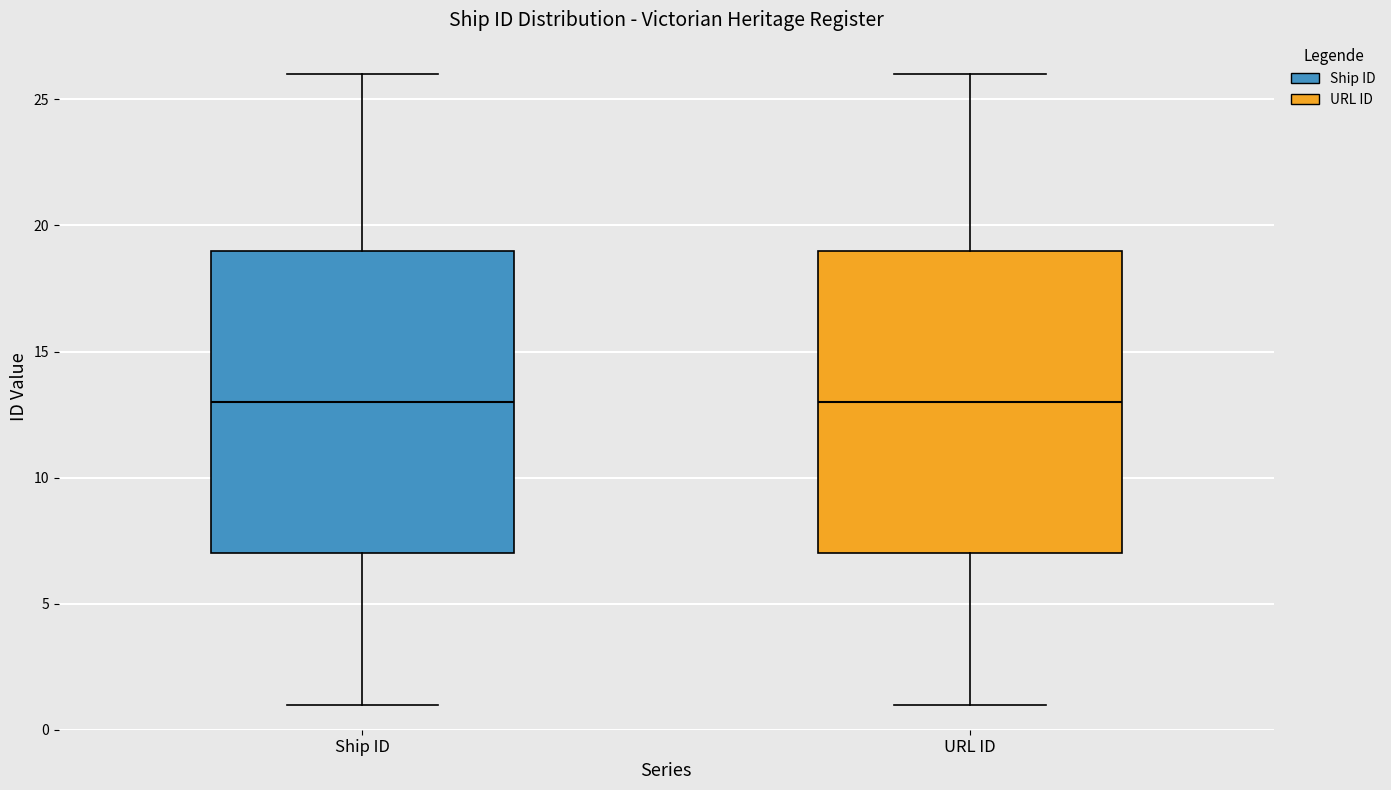

Reading left to right, transcribe this box plot: for each box, give where its median line is, the range the box spans, and where its two whiskers end, as read against the y-axis. The values are not printed on the chart, so give them approximately, as read against the axis.

Ship ID: median 13, box 7 to 19, whiskers 1 to 26
URL ID: median 13, box 7 to 19, whiskers 1 to 26